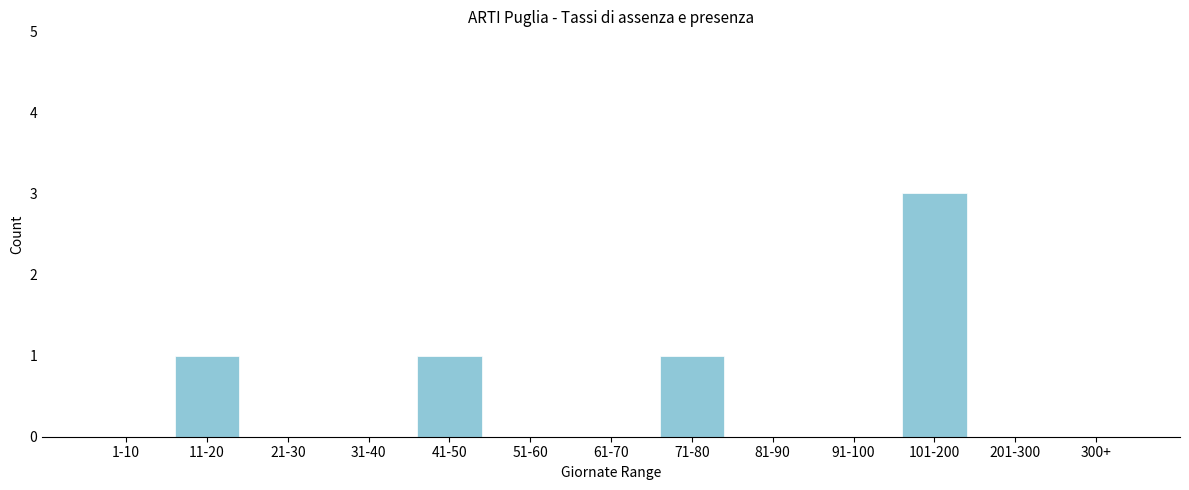

Reading left to right, what are all the values shown in this chart?

1-10=0	11-20=1	21-30=0	31-40=0	41-50=1	51-60=0	61-70=0	71-80=1	81-90=0	91-100=0	101-200=3	201-300=0	300+=0